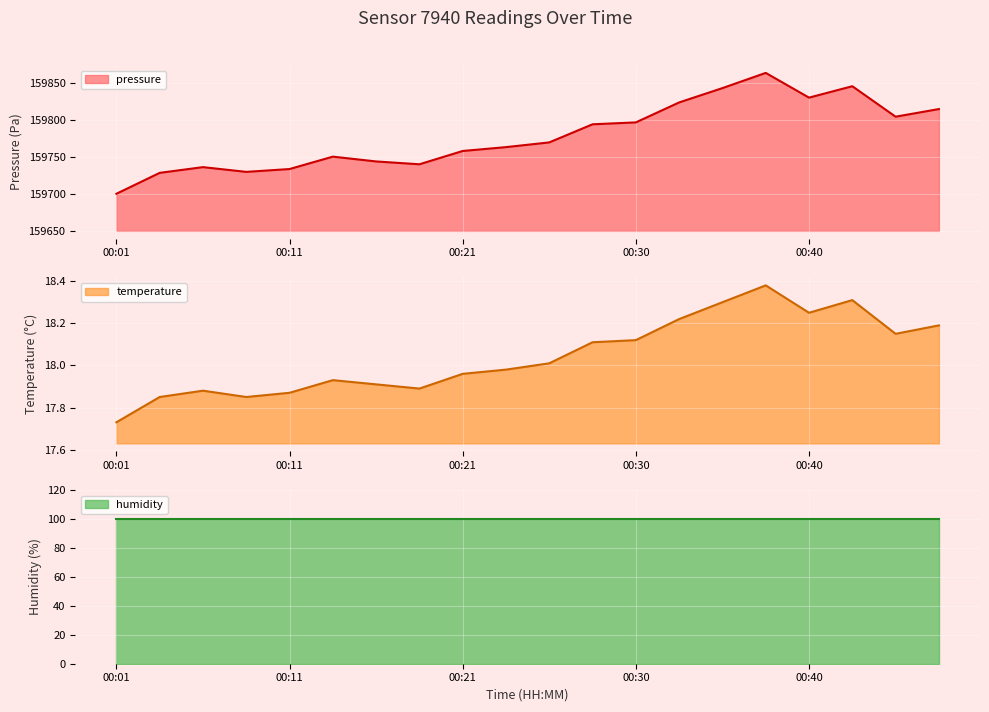

What is the lowest value of the pressure series?

159700.1